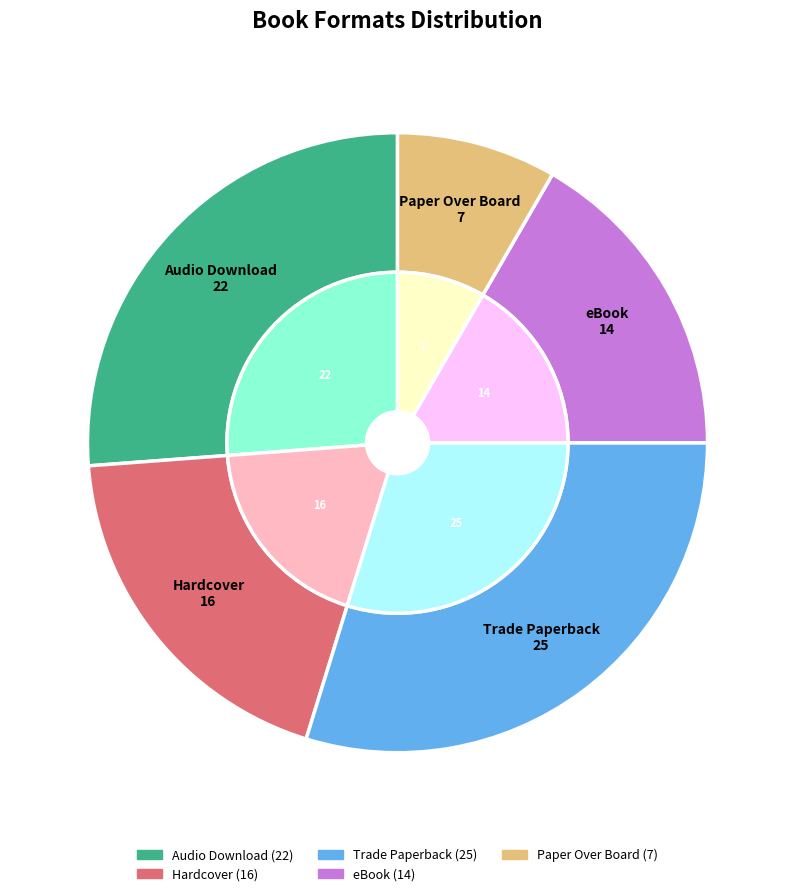

What is the largest slice in the pie chart?

Trade Paperback